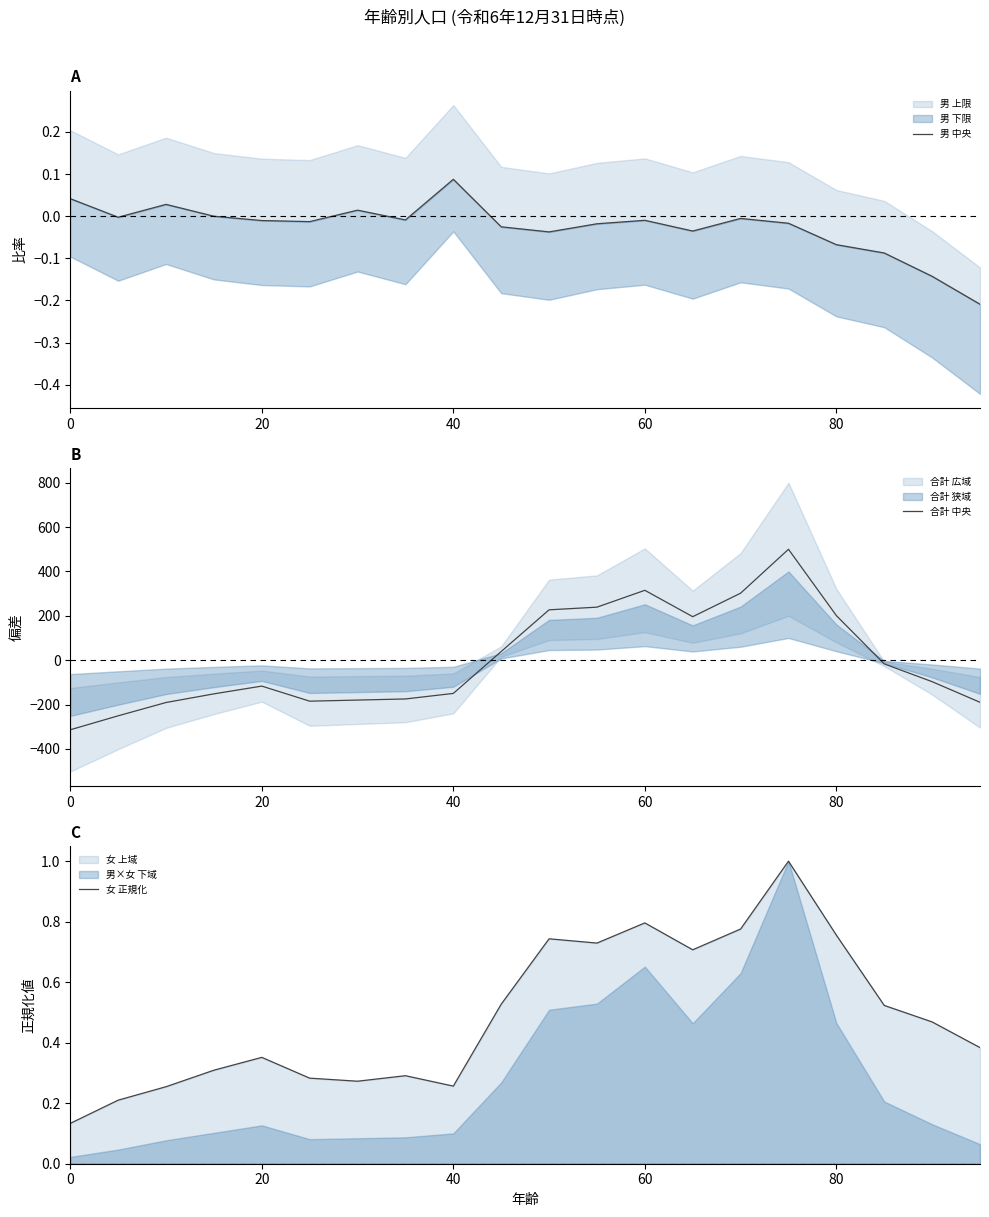

What is the highest value of the 女 正規化 series?

1.0